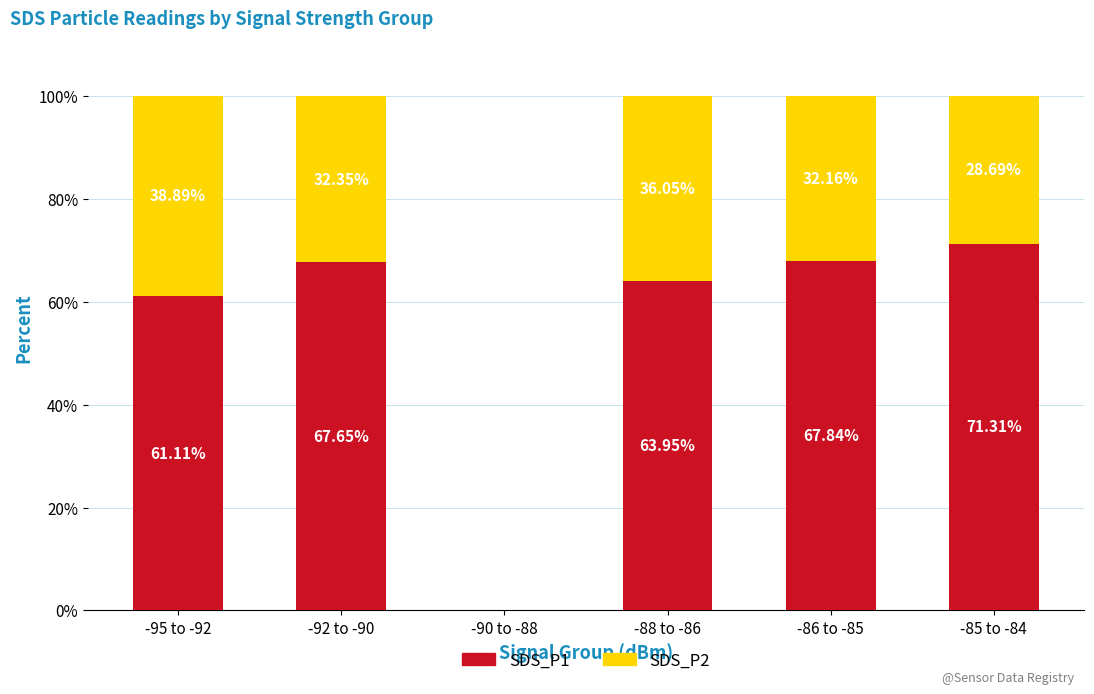

What is the sum of the SDS_P1 values at -95 to -92 and -88 to -86?

125.1